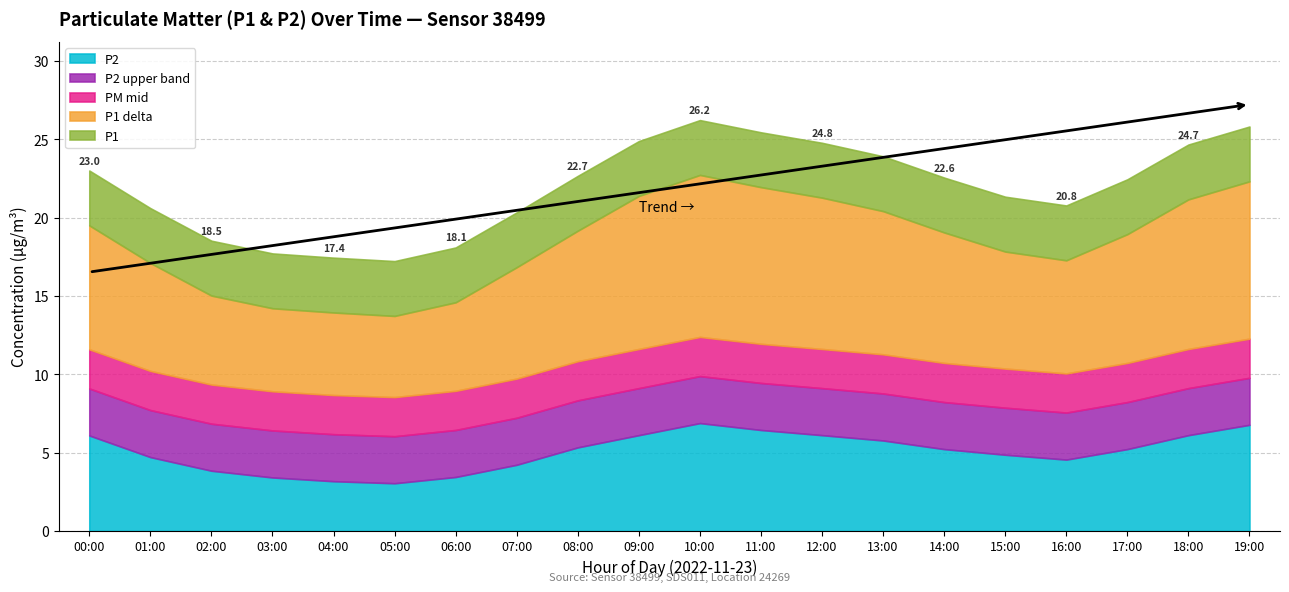

What is the difference between the maximum and minimum values in the P2 series?

3.8